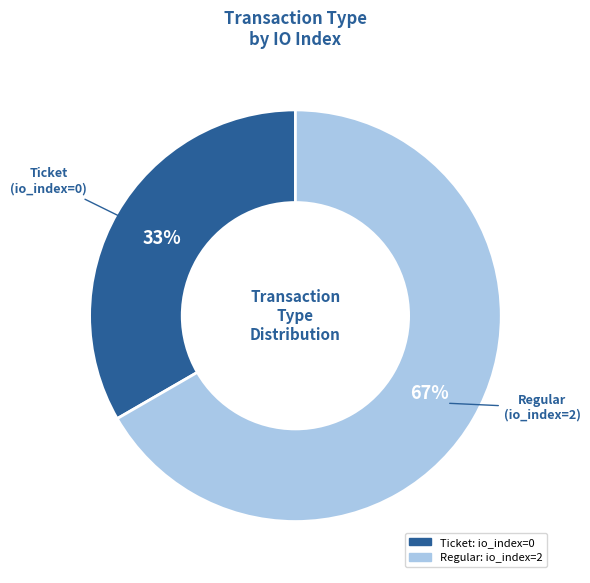

Between Ticket and Regular, which is larger?

Regular